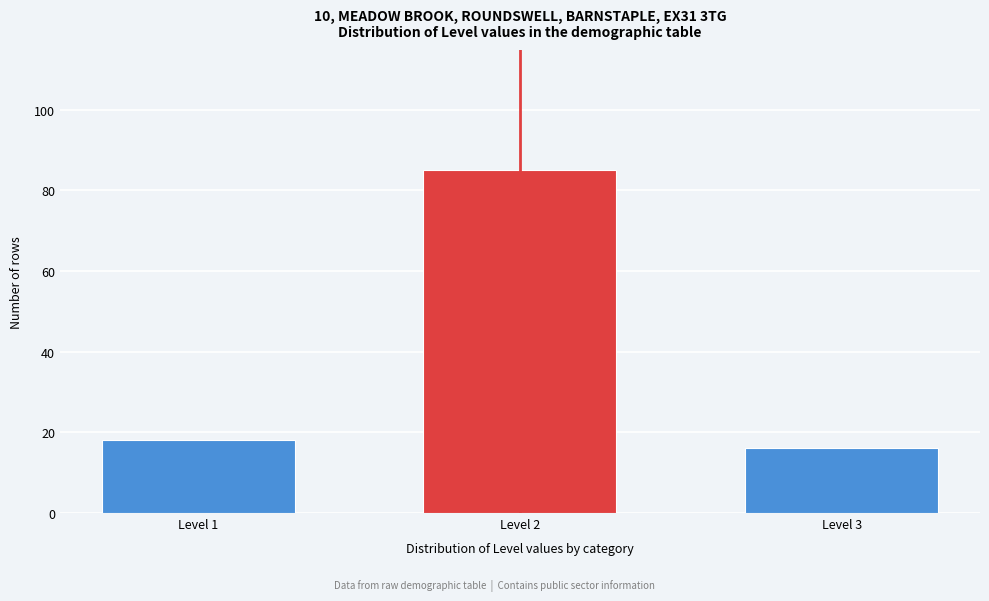

Reading left to right, list all the values displayed in this chart.

18	85	16